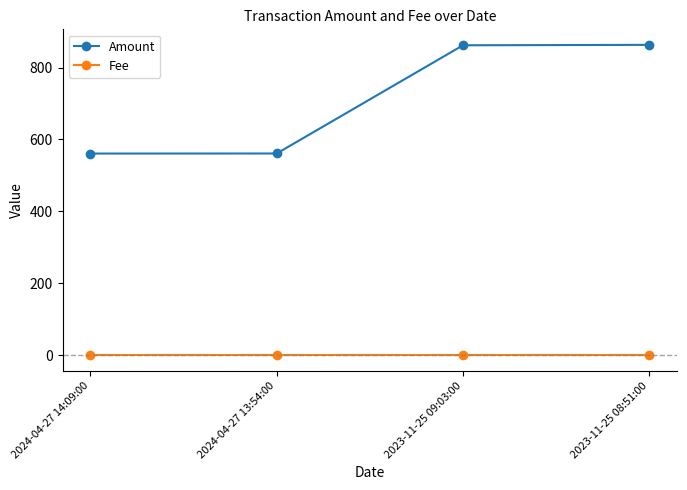

How many series are shown in this chart?

2